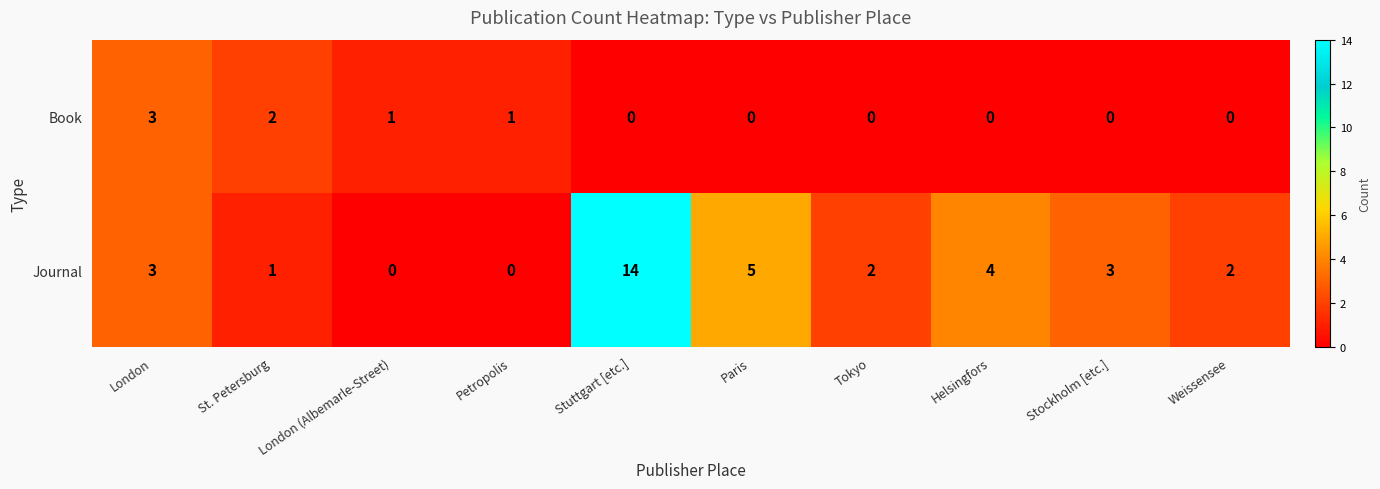

How many values in the Book series exceed 0?

4